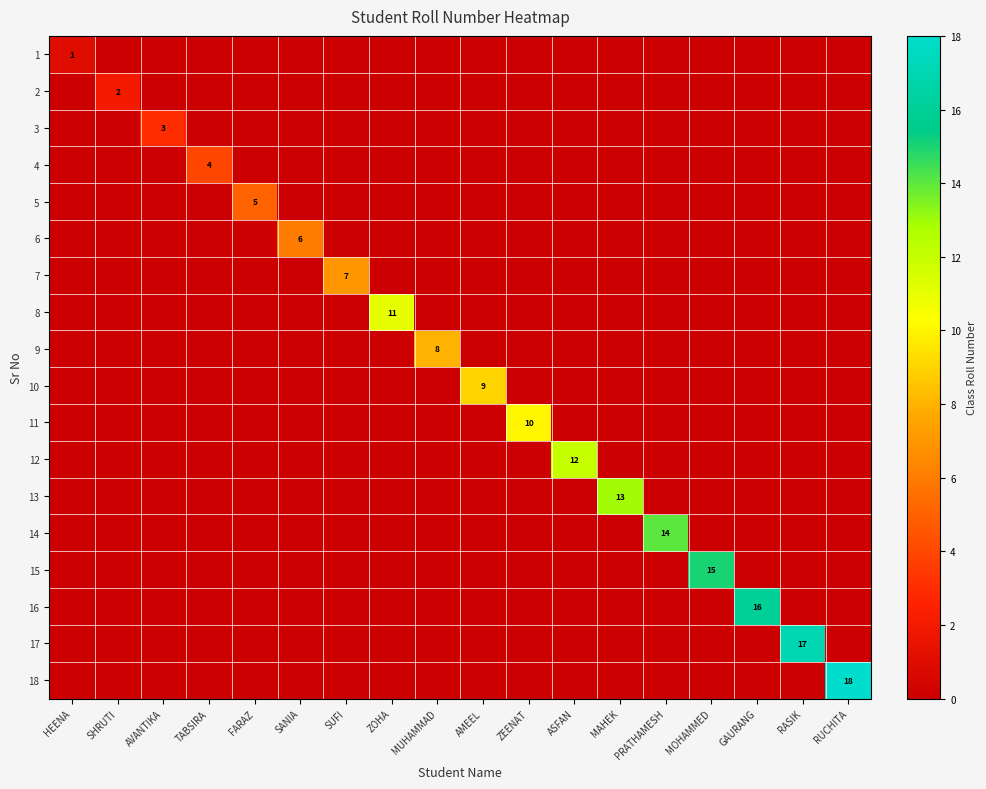

At which category is the sum across all series the highest?

RUCHITA